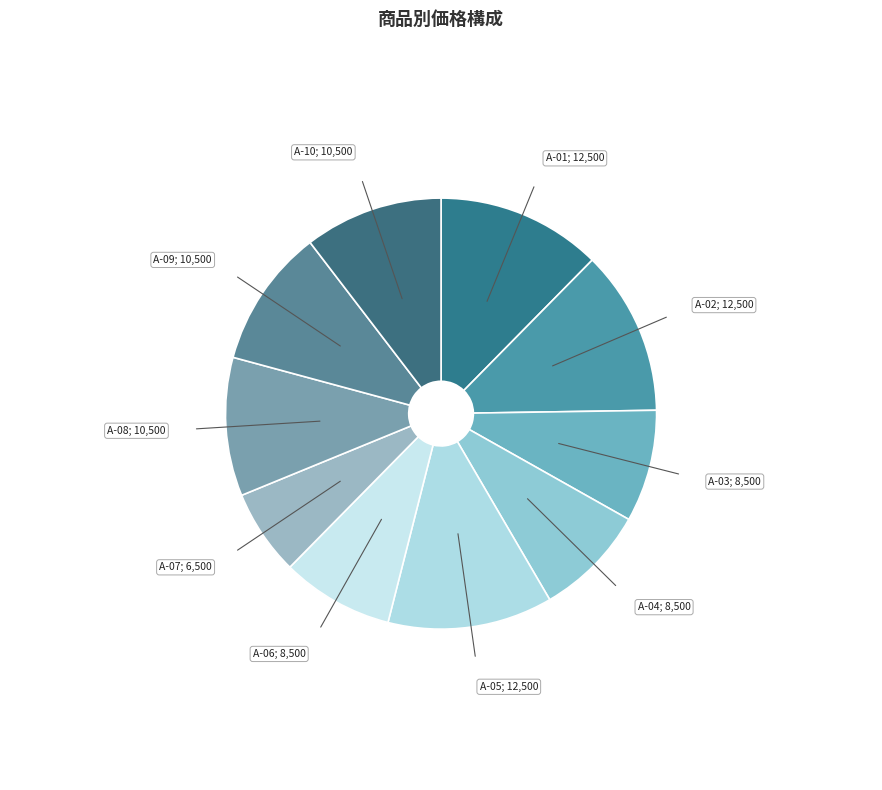

Is there any slice that represents more than half of the pie?

No